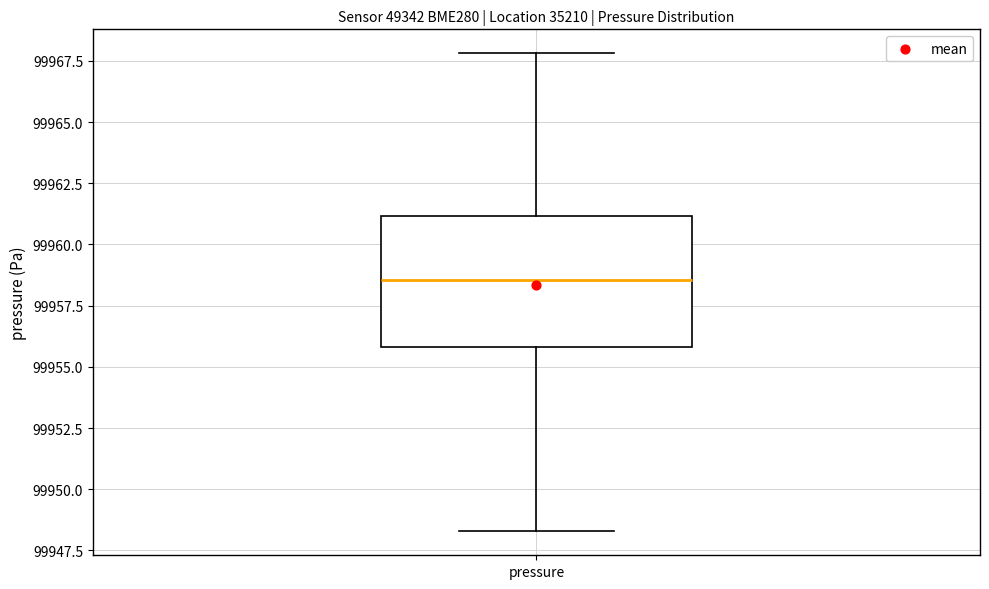

Where is the lower edge of the box for pressure on the y-axis? The values are not printed on the chart, so give them approximately, as read against the axis.

99956.0